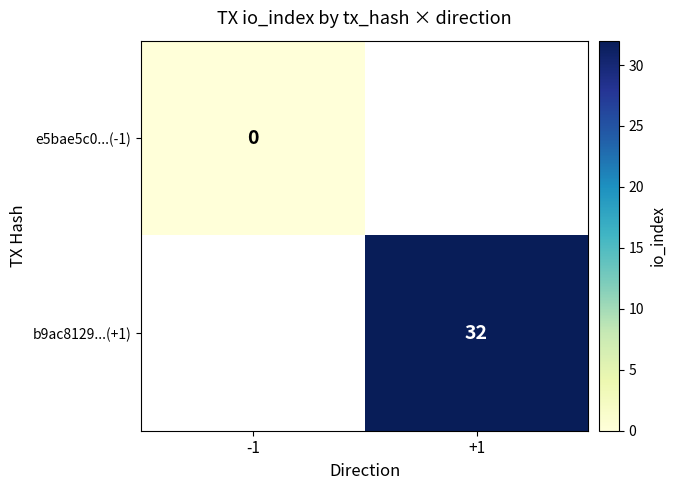

Is it true that b9ac8129...(+1) equals 32 at +1?

True